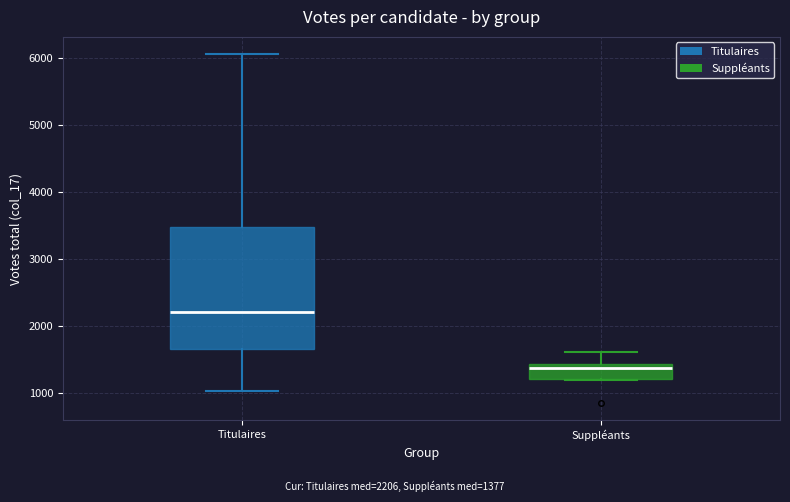

Which box is the tallest, from its lower edge to its upper edge?

Titulaires